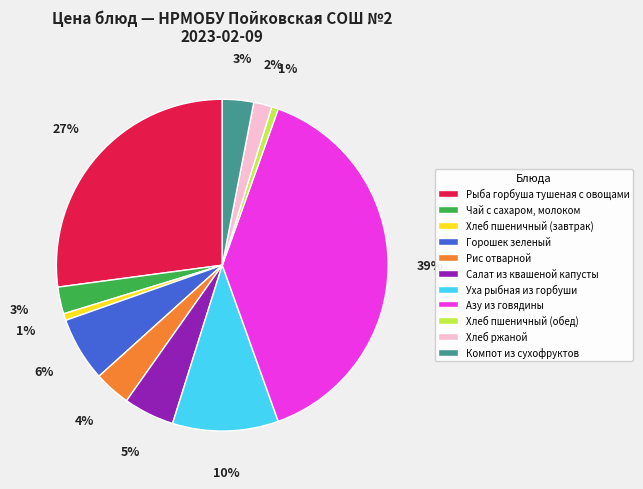

Which slice is the largest?

Азу из говядины